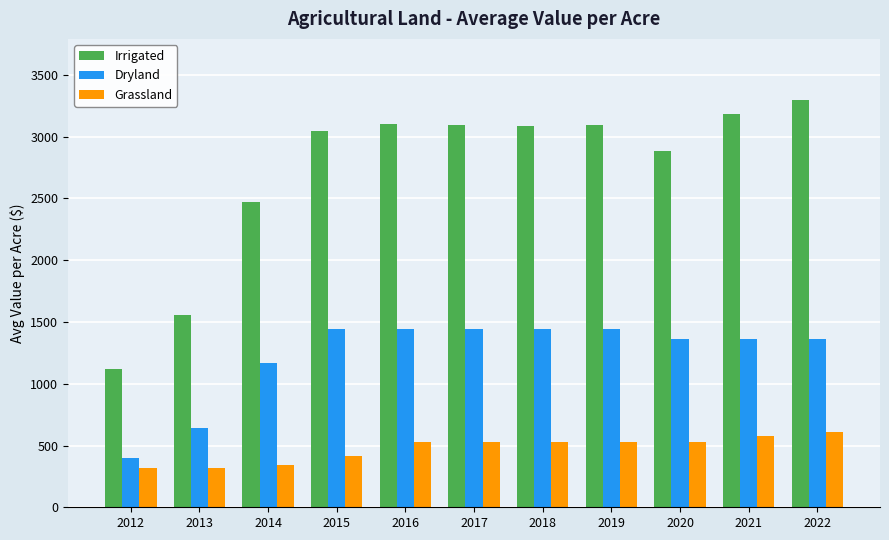

What is the difference between the highest and lowest values at 2018?

2564.7